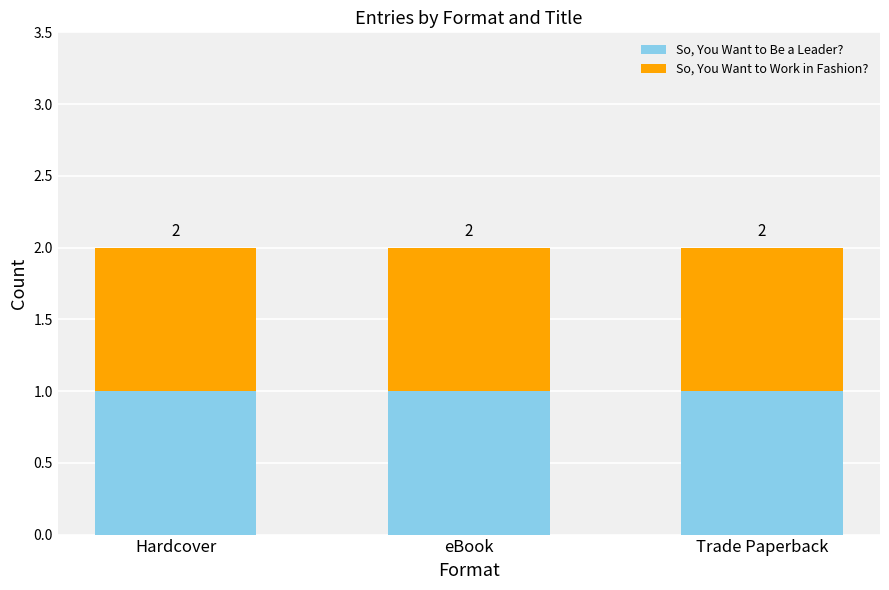

Between Hardcover and Trade Paperback, which is larger?

Hardcover